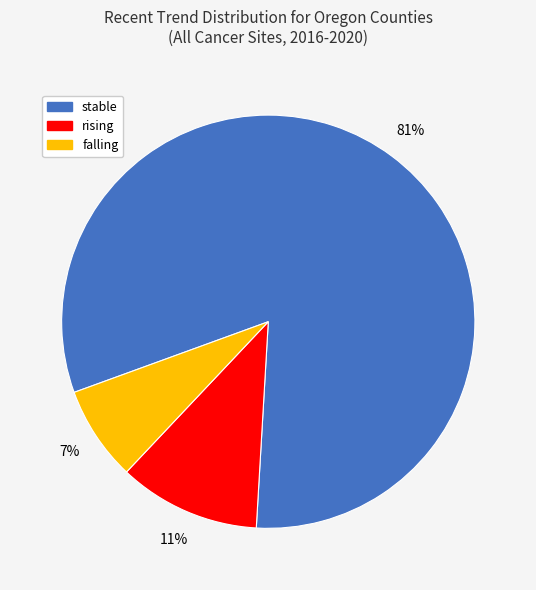

To the nearest percent, what is the difference between the rising and falling slice percentages?

4%